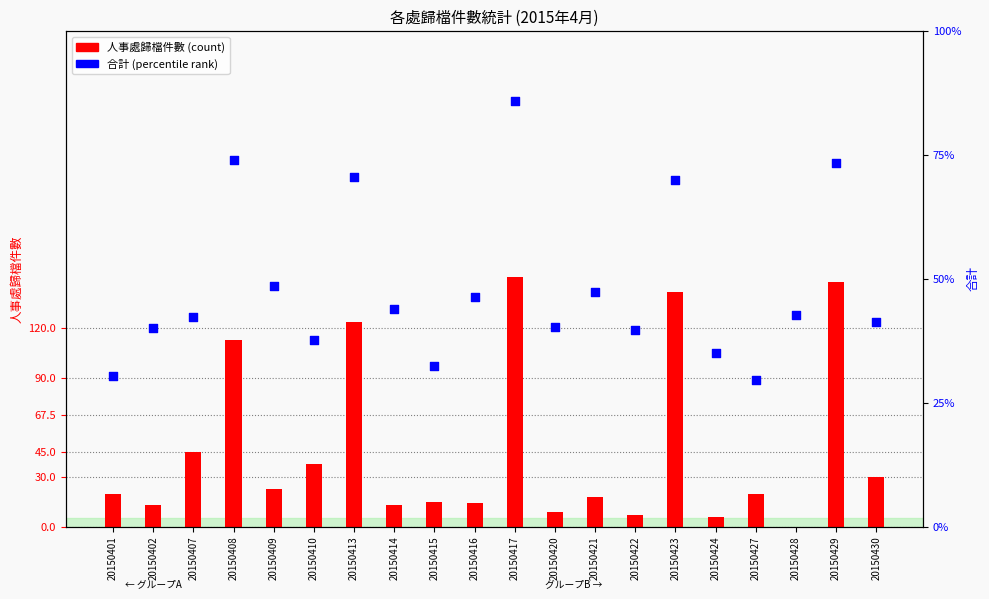

What are all the series names shown in the legend?

人事處歸檔件數, 合計